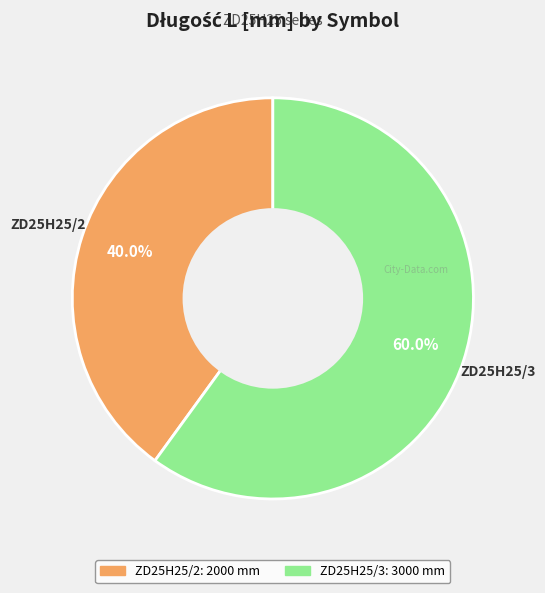

Which category has the biggest portion of the pie?

ZD25H25/3